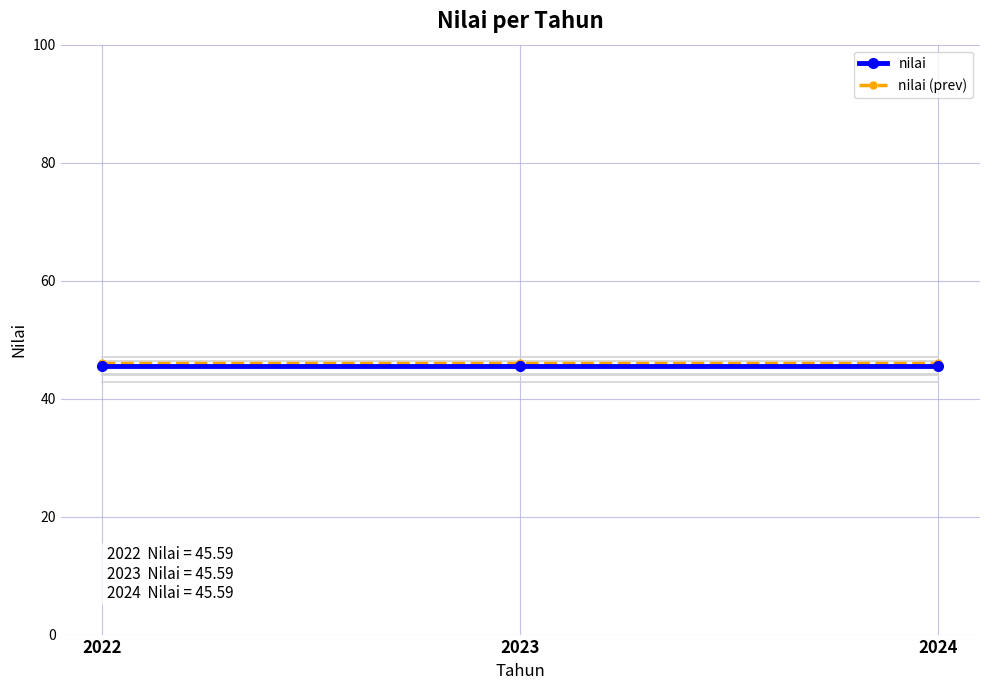

At how many categories does at least one series exceed 45?

3